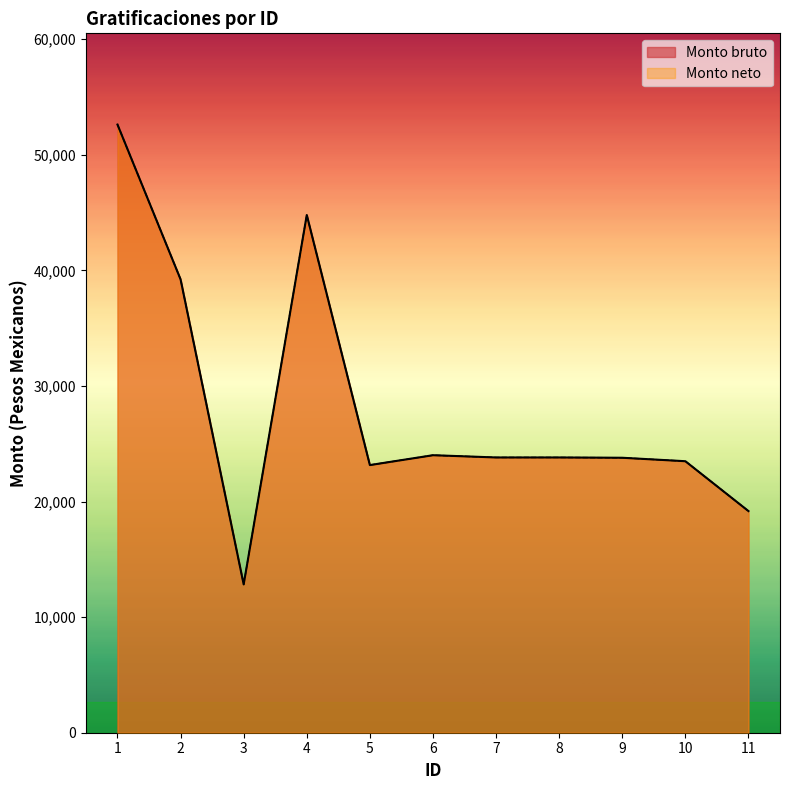

What is the difference between the Monto neto values at 8 and 1?

28799.5